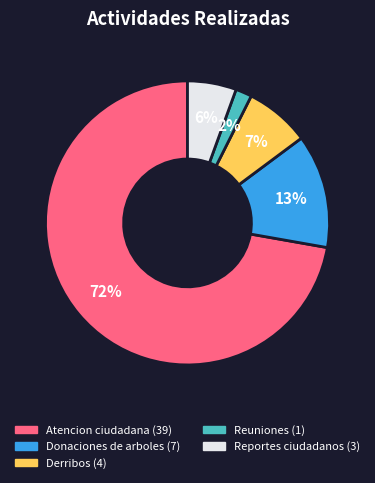

Is there a majority slice in this chart?

Yes